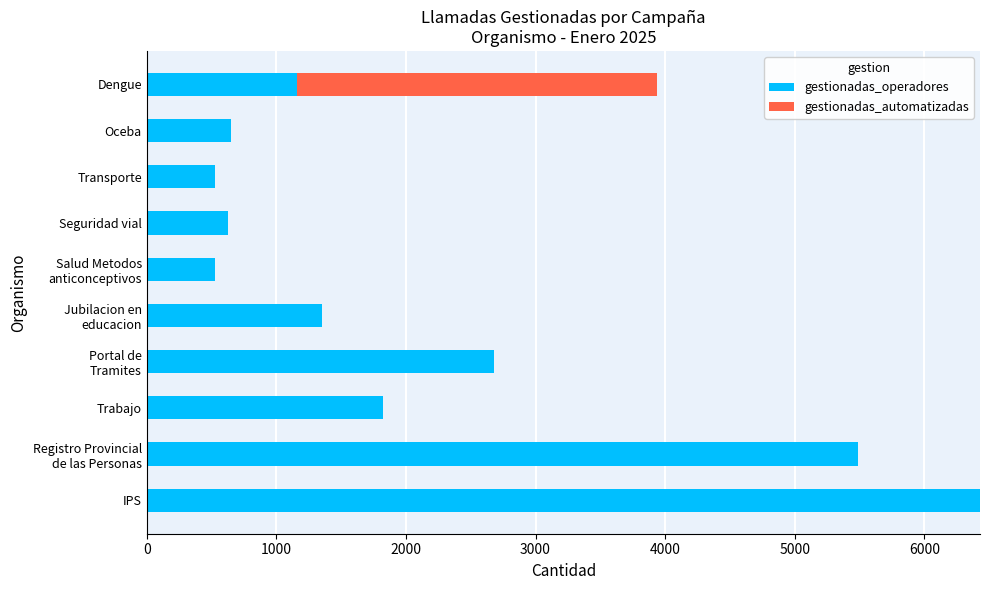

True or false: gestionadas_operadores has a value of 631 at Seguridad vial.

True